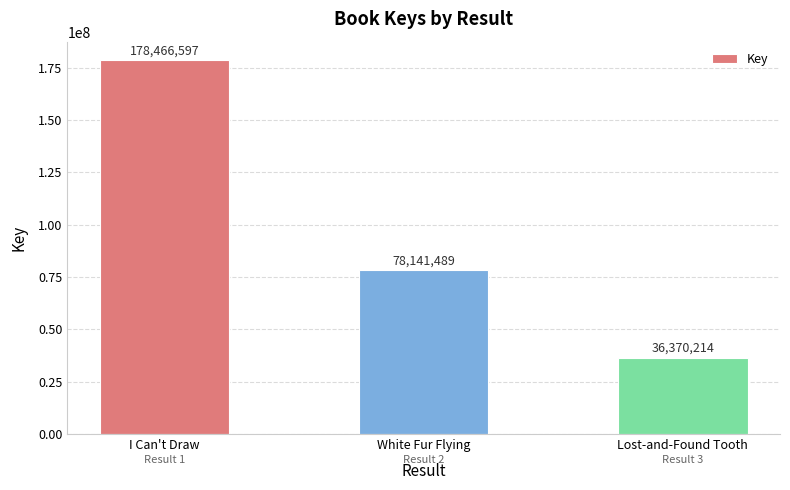

How many distinct data groups are displayed?

1